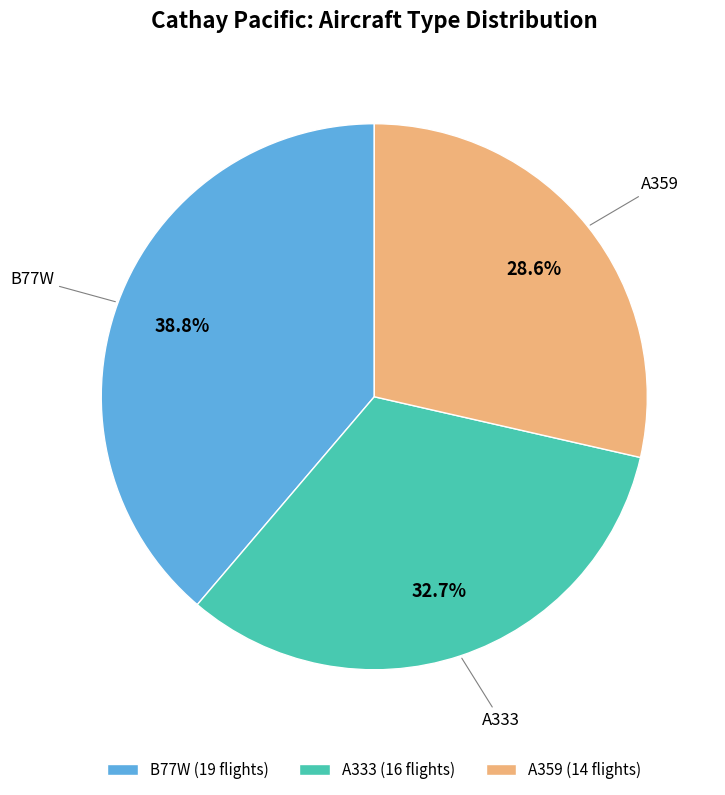

What percentage is the A333 slice, to the nearest percent?

33%